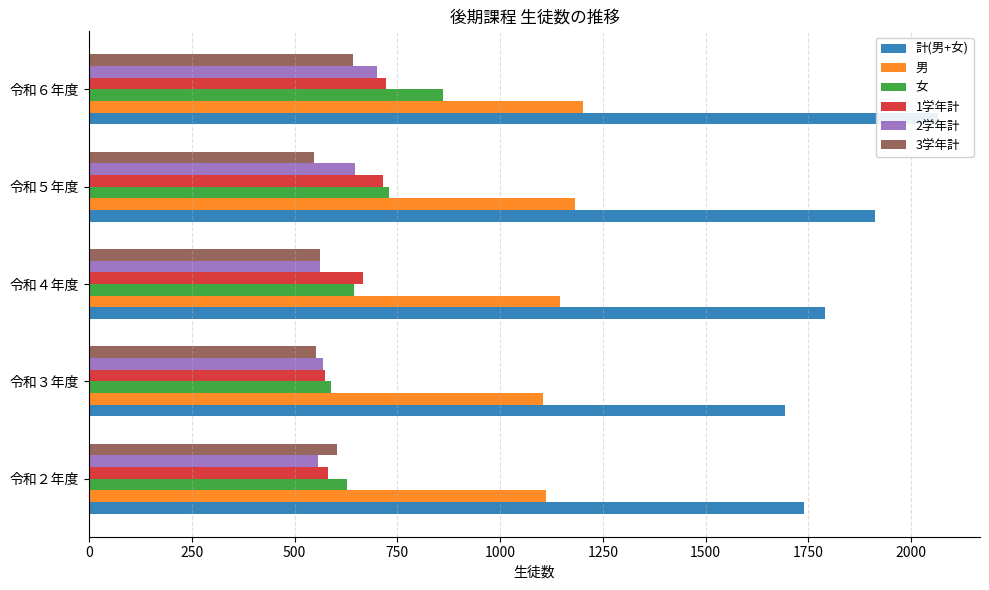

Reading right to left, list all the values displayed in this chart.

計(男+女): 2064	1911	1790	1693	1740
男: 1202	1182	1146	1104	1112
女: 862	729	644	589	628
1学年計: 723	715	666	573	580
2学年計: 700	648	562	568	557
3学年計: 641	548	562	552	603